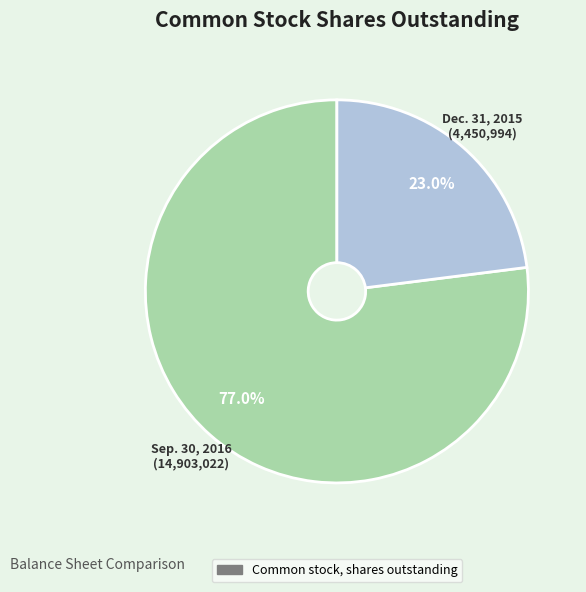

How many segments does this pie chart have?

2